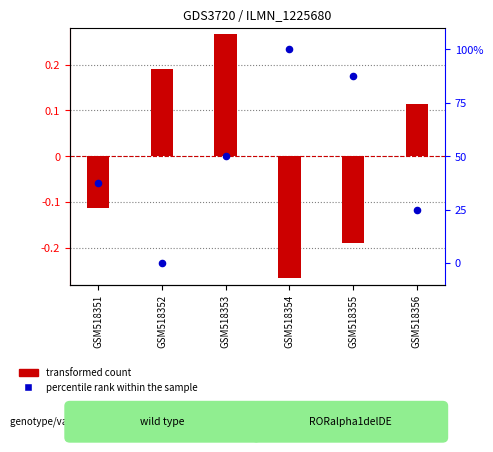

Which series has the largest total across all categories?

percentile rank within the sample